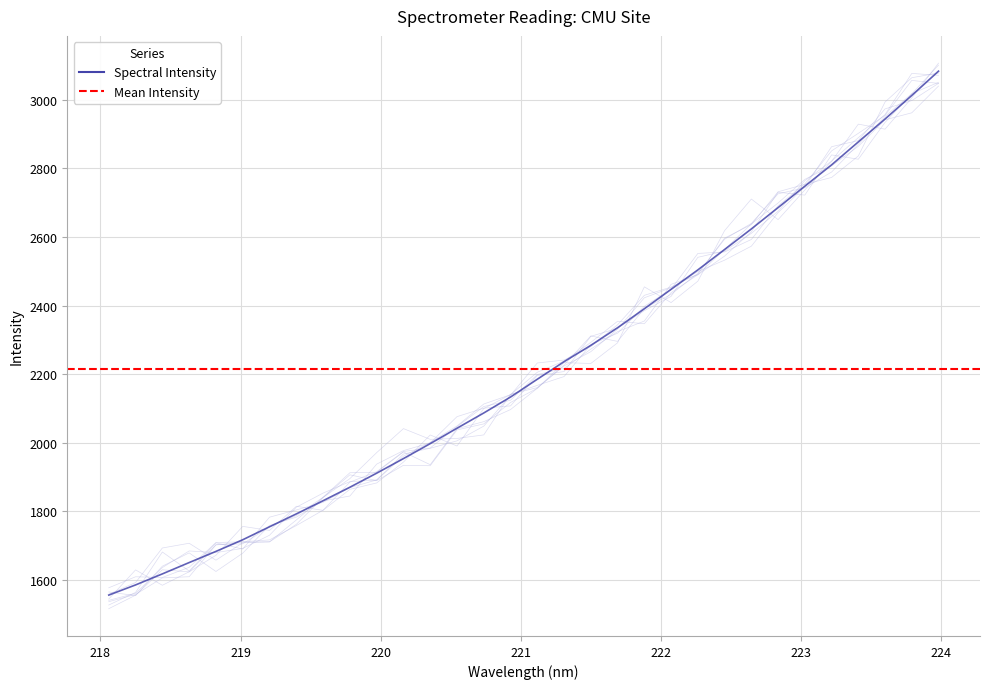

Does the chart display data point markers on the line(s)?

No